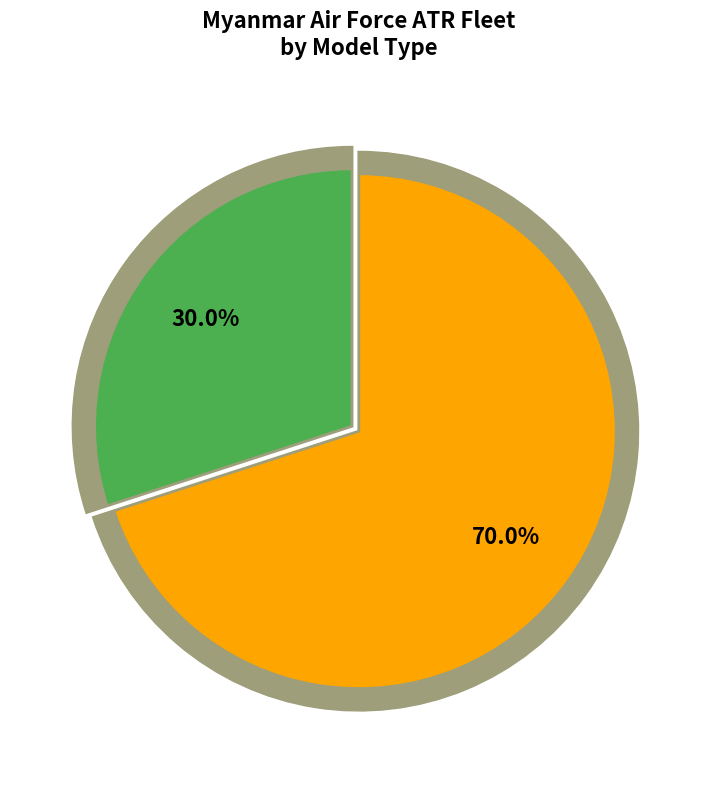

True or false: ATR 42 (320/500) accounts for 30% of the total.

True